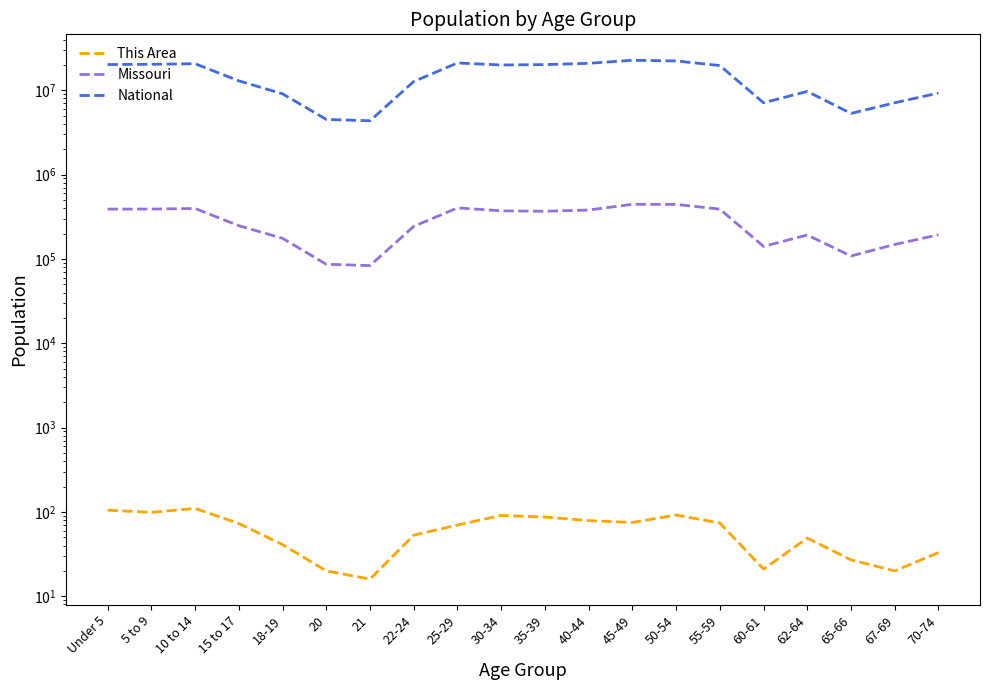

Between 5 to 9 and 62-64, which series saw the biggest shift?

National